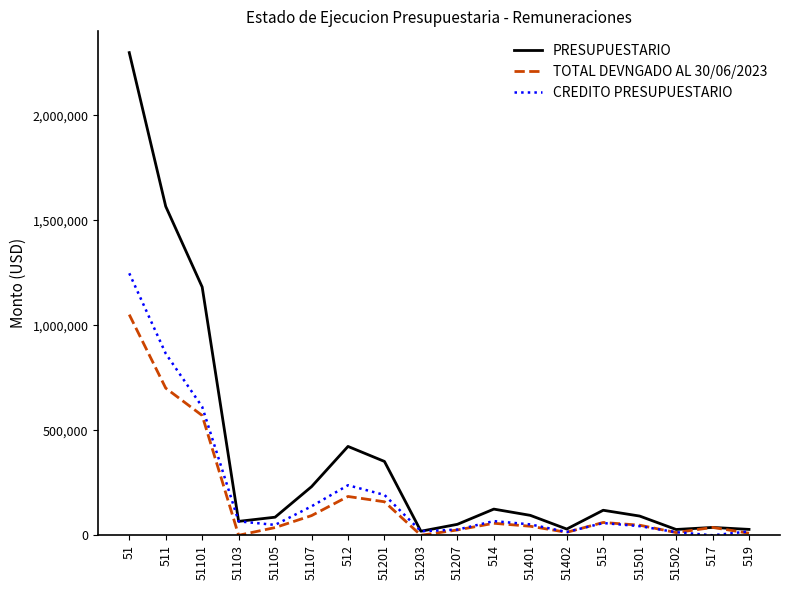

List the series in order of their peak value, highest first.

PRESUPUESTARIO, CREDITO PRESUPUESTARIO, TOTAL DEVNGADO AL 30/06/2023